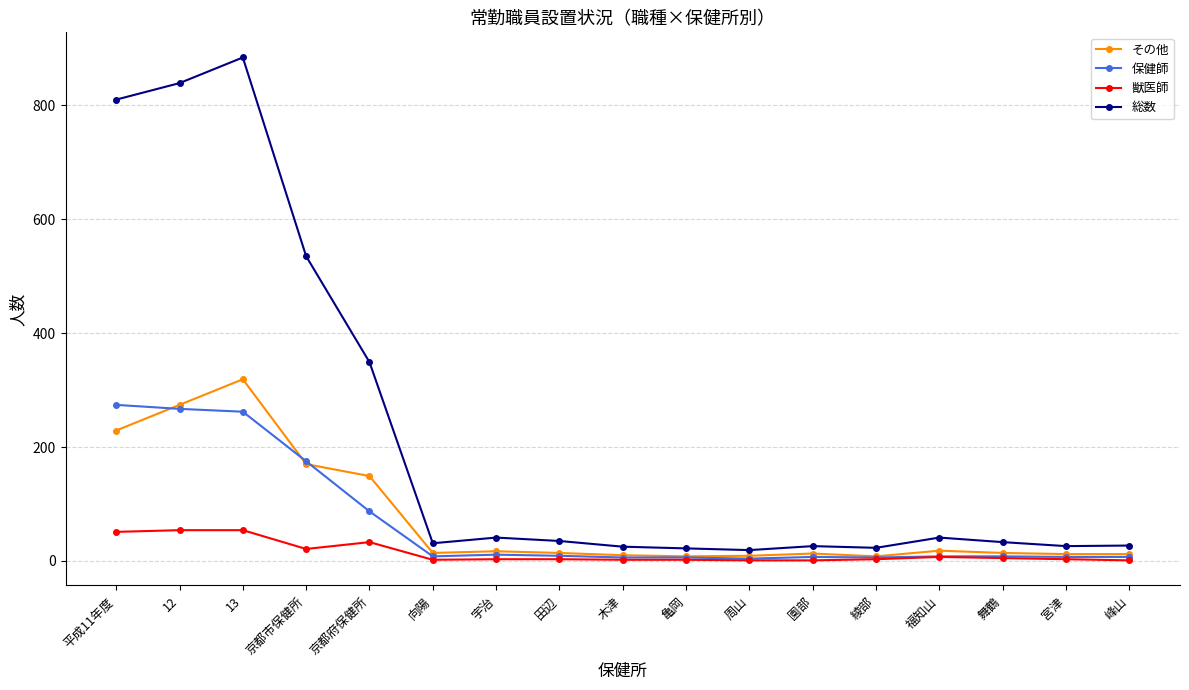

What is the label of the 17th point from the right?

平成11年度